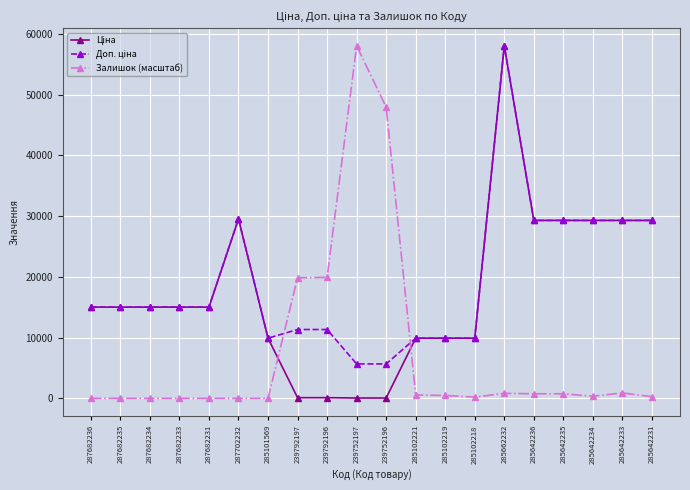

What is the spread (max minus min) of values at 287682234?

15019.2